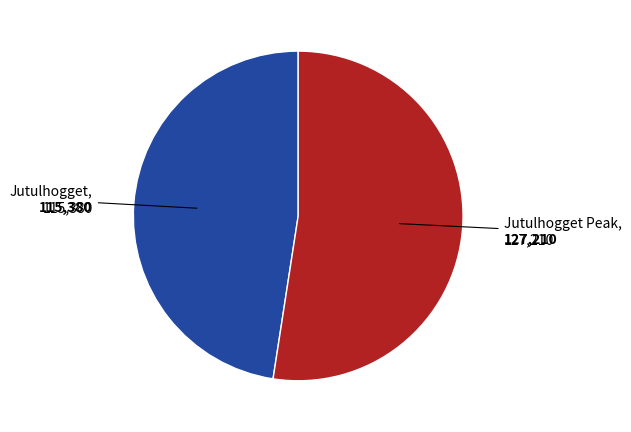

Is there a majority slice in this chart?

Yes